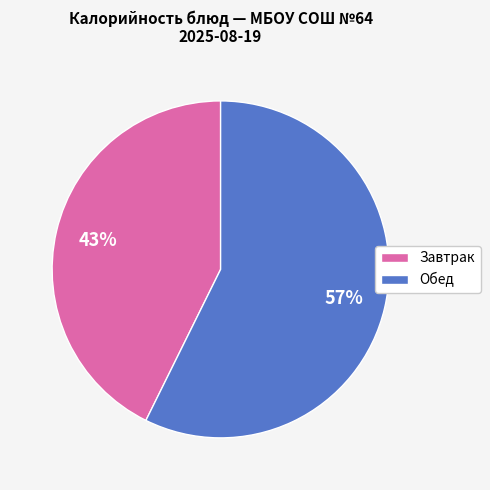

Is it true that Обед is 57% of the pie?

True